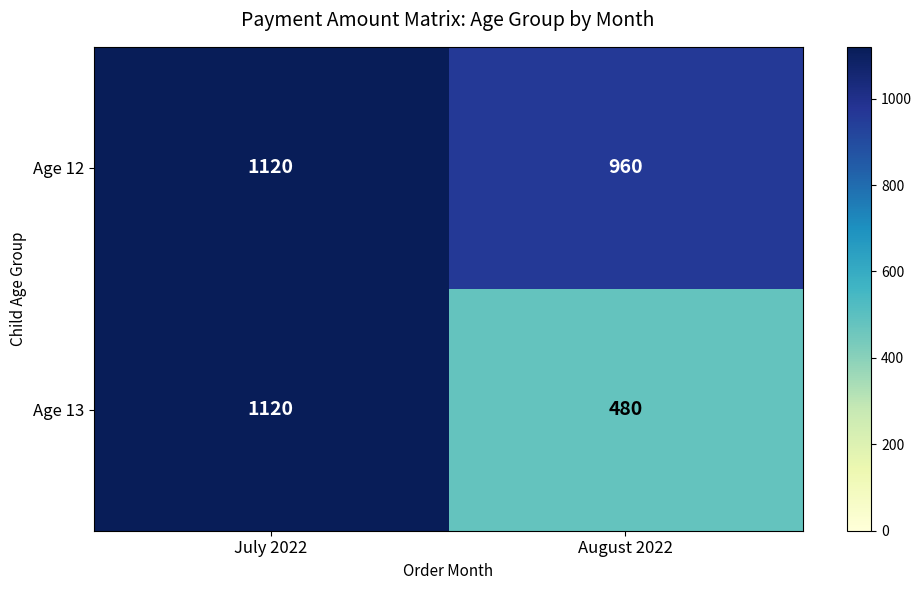

Reading right to left, transcribe all the data shown in this chart.

Age 12: 960	1120
Age 13: 480	1120